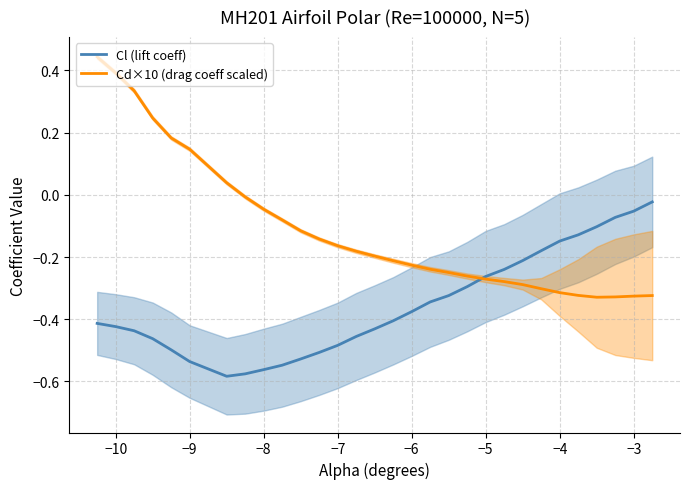

Is it true that Cd×10 (drag coeff scaled) equals 0.4 at −10?

True